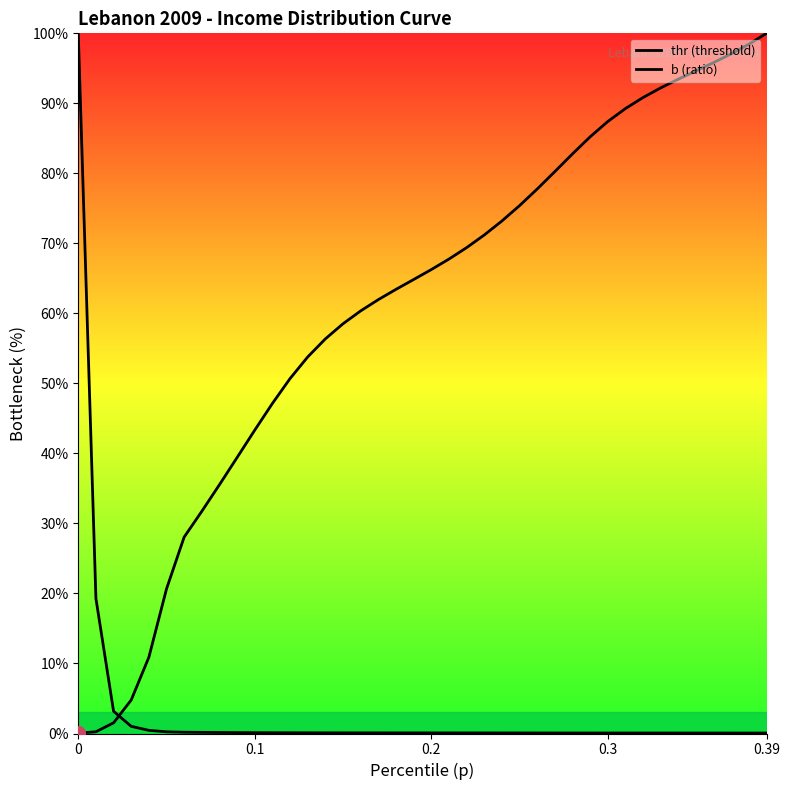

Does the chart have visible grid lines?

No